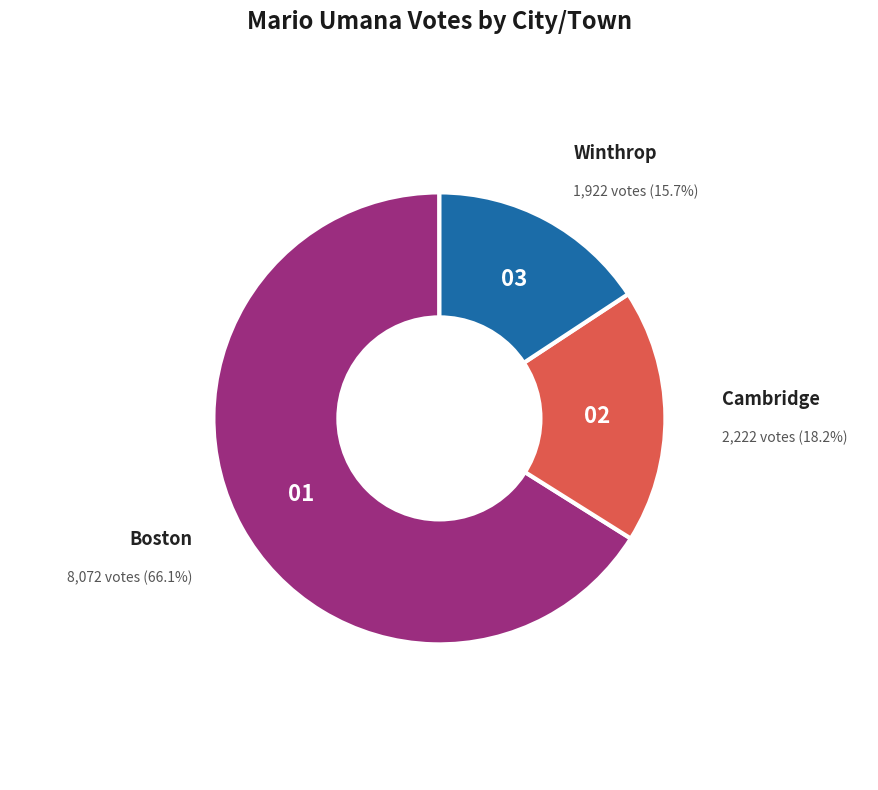

Does Winthrop represent more than half of the total?

No